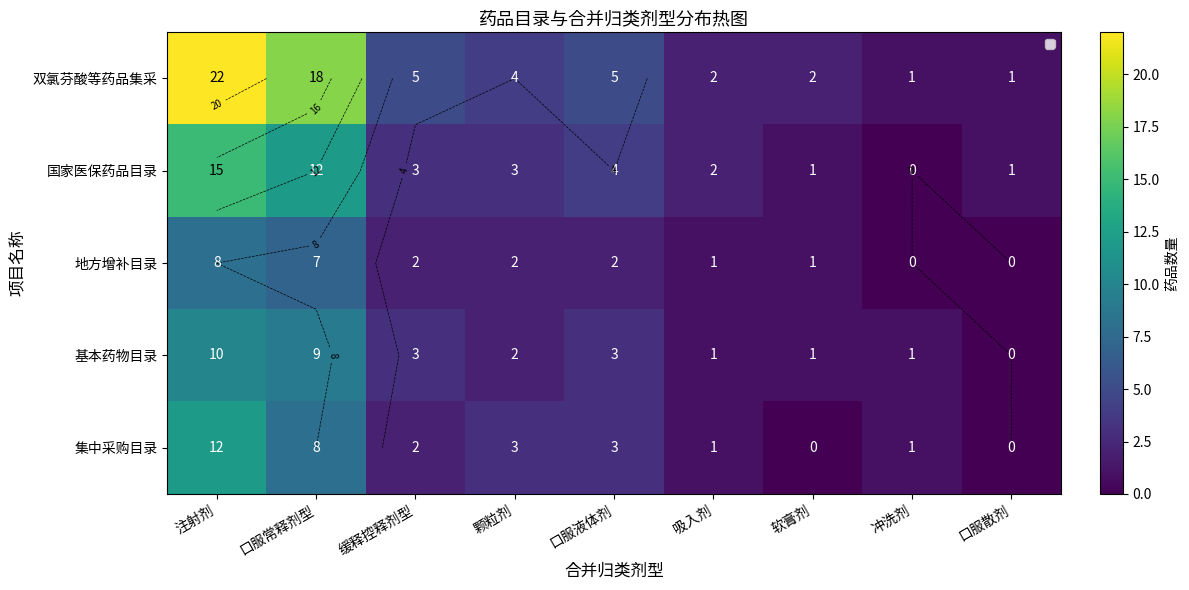

What is the total value across all series at 注射剂?

67